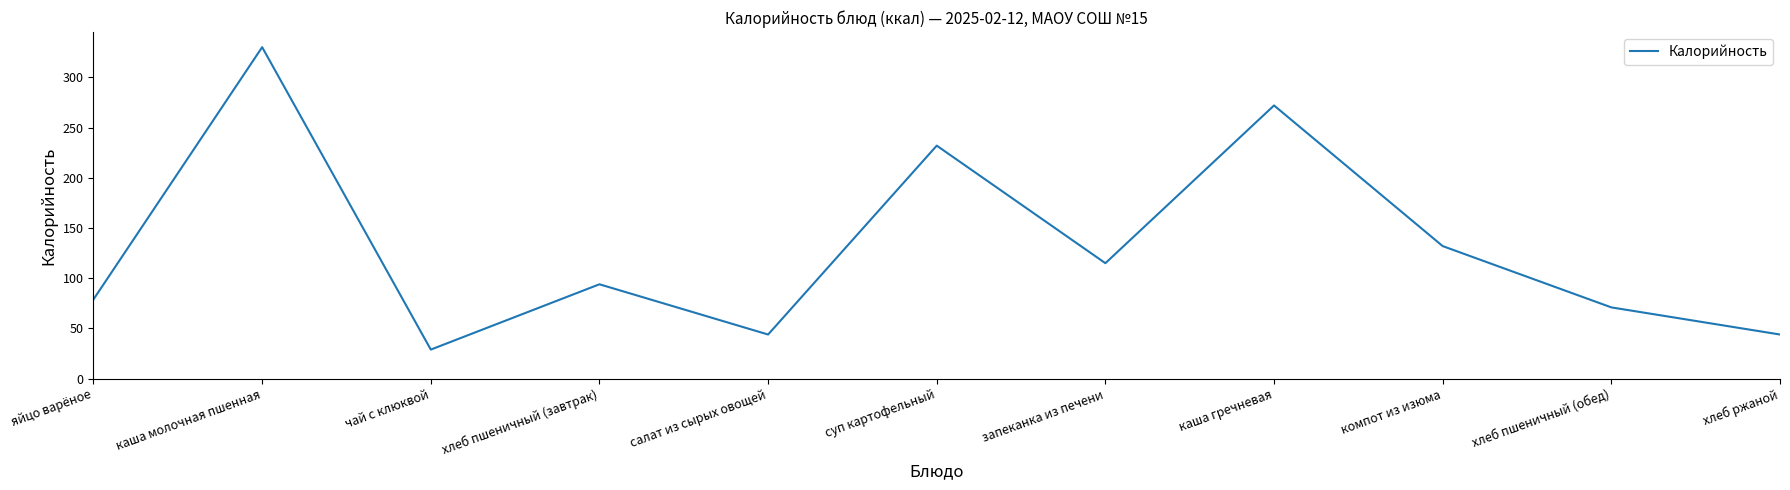

Which has a higher value, суп картофельный or каша гречневая?

каша гречневая